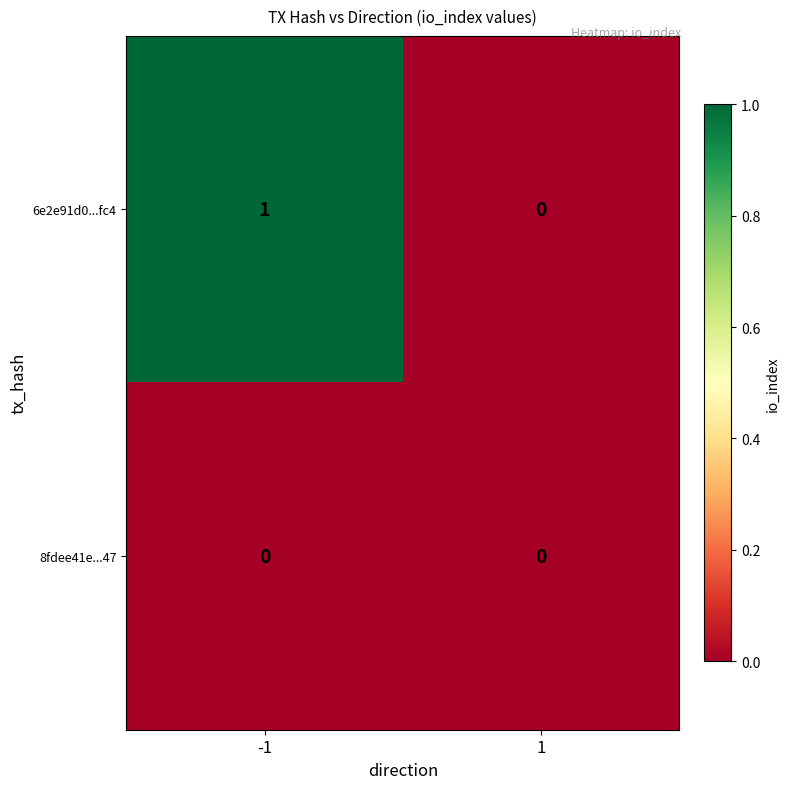

Which series has the largest total across all categories?

6e2e91d0...fc4